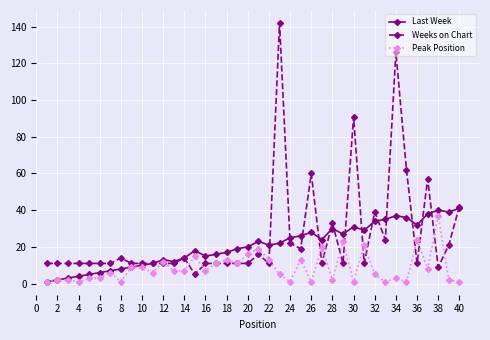

What is the highest value of the Last Week series?

41